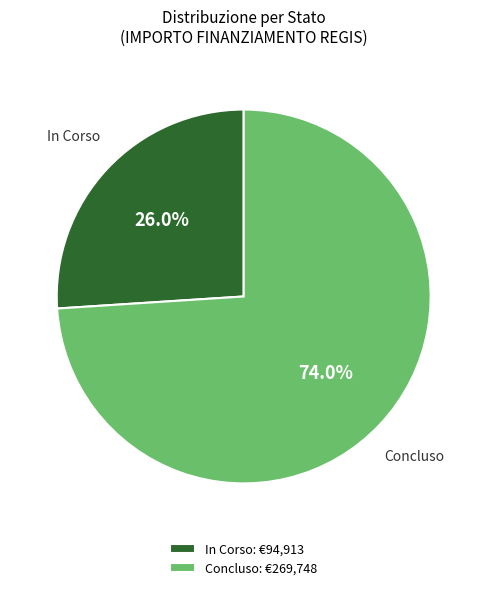

Is Concluso: €269,748 the majority of the pie?

Yes